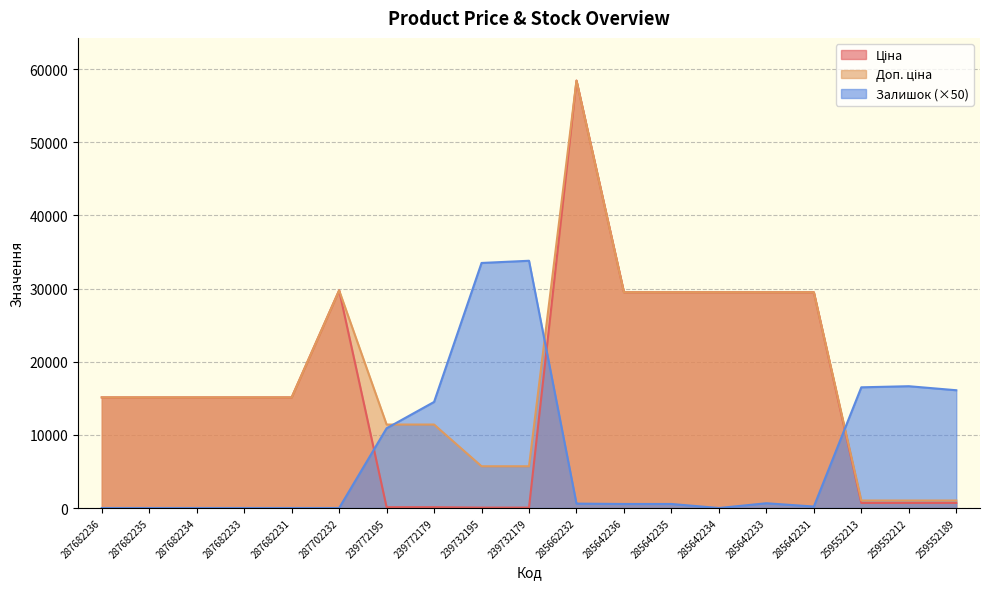

What is the sum of the Ціна values at 239732179 and 287702232?

29804.3